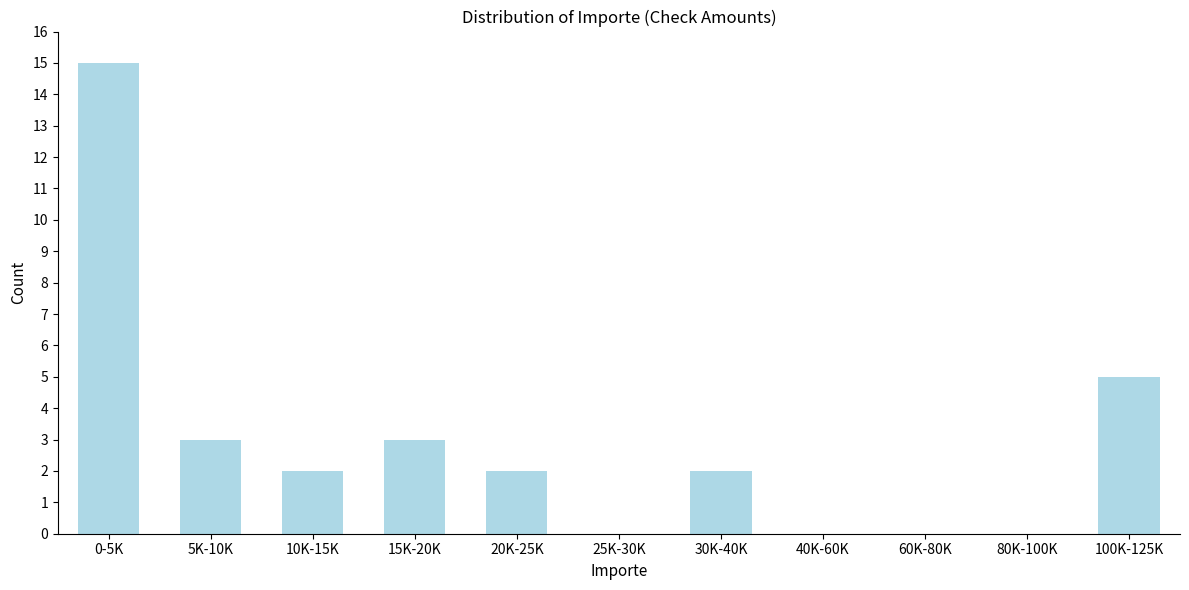

Reading left to right, list all the values displayed in this chart.

0-5K=15	5K-10K=3	10K-15K=2	15K-20K=3	20K-25K=2	25K-30K=0	30K-40K=2	40K-60K=0	60K-80K=0	80K-100K=0	100K-125K=5